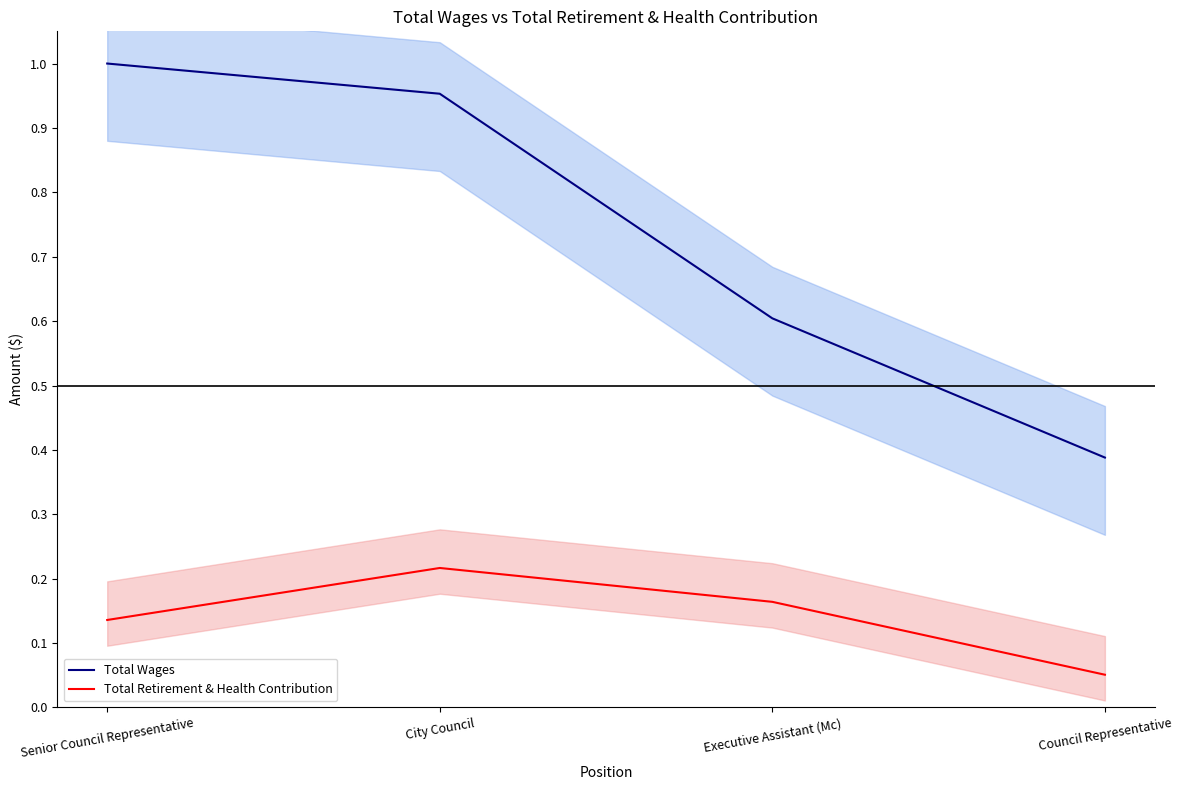

The Total Wages series shows 0.7 at Council Representative. True or false?

False